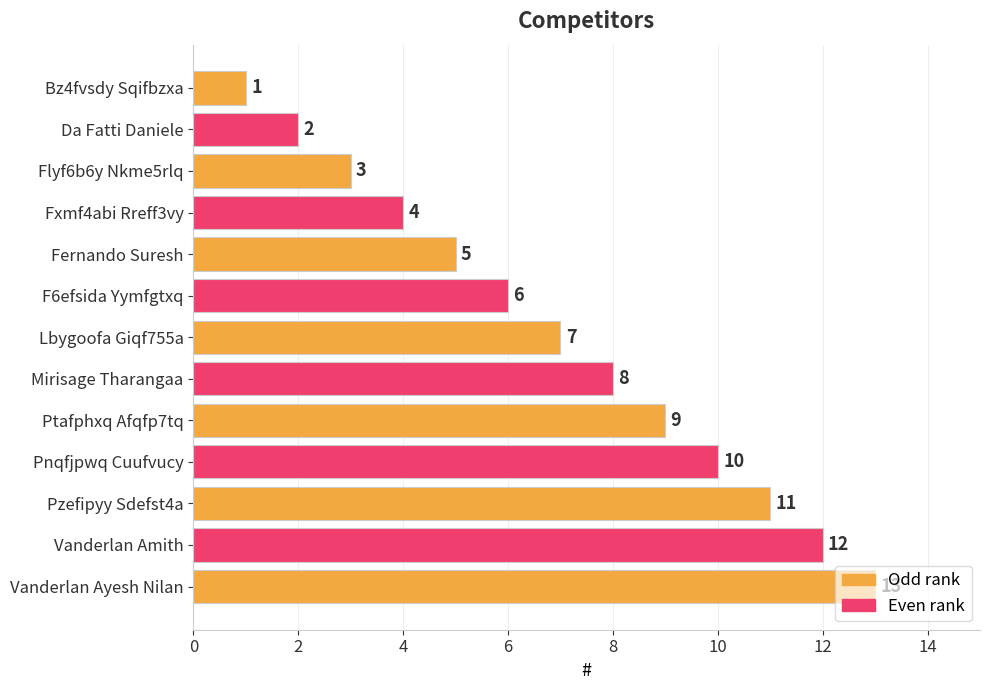

List the labels in order of value, largest first.

Vanderlan Ayesh Nilan, Vanderlan Amith, Pzefipyy Sdefst4a, Pnqfjpwq Cuufvucy, Ptafphxq Afqfp7tq, Mirisage Tharangaa, Lbygoofa Giqf755a, F6efsida Yymfgtxq, Fernando Suresh, Fxmf4abi Rreff3vy, Flyf6b6y Nkme5rlq, Da Fatti Daniele, Bz4fvsdy Sqifbzxa